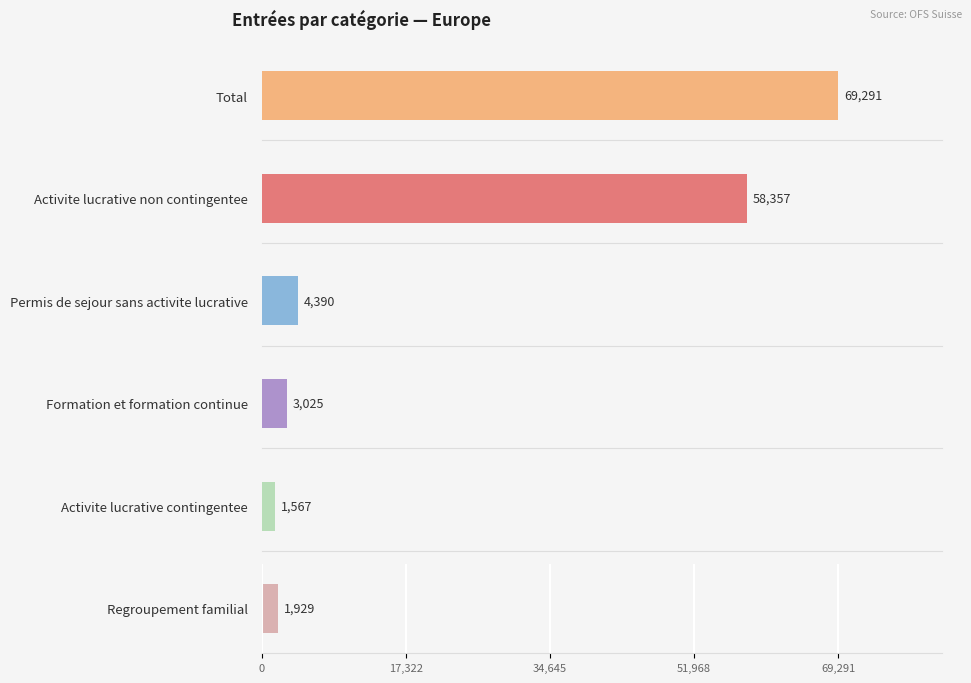

Rank the series by their maximum value, from lowest to highest.

Activite lucrative contingentee, Regroupement familial, Formation et formation continue, Permis de sejour sans activite lucrative, Activite lucrative non contingentee, Total